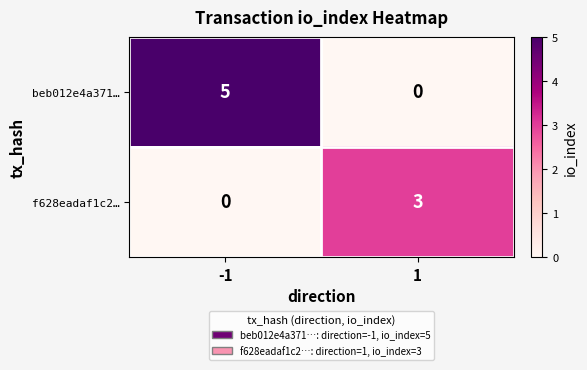

Is it true that beb012e4a371… equals -3 at 1?

False